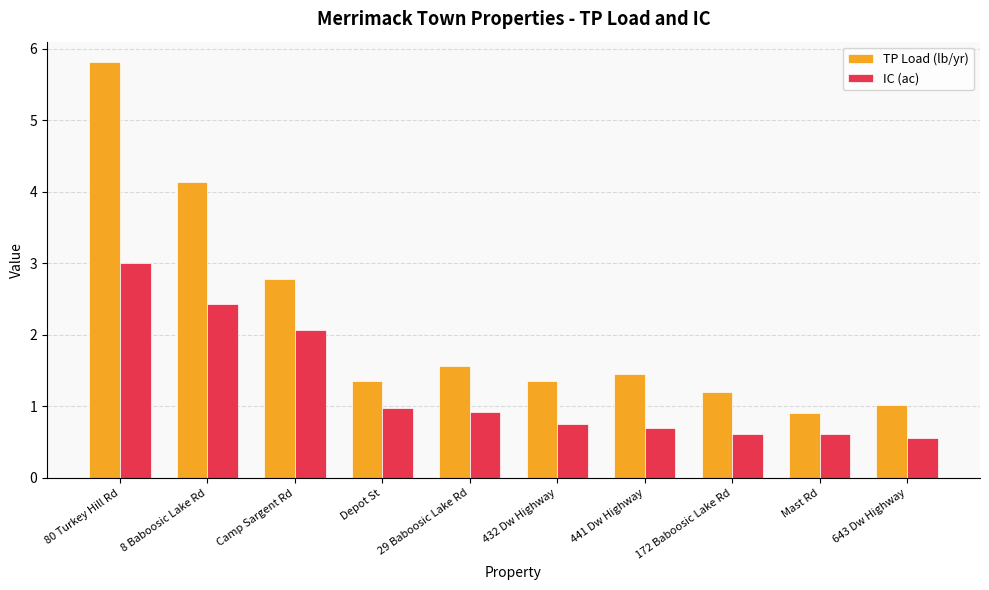

At which category is the sum across all series the highest?

80 Turkey Hill Rd